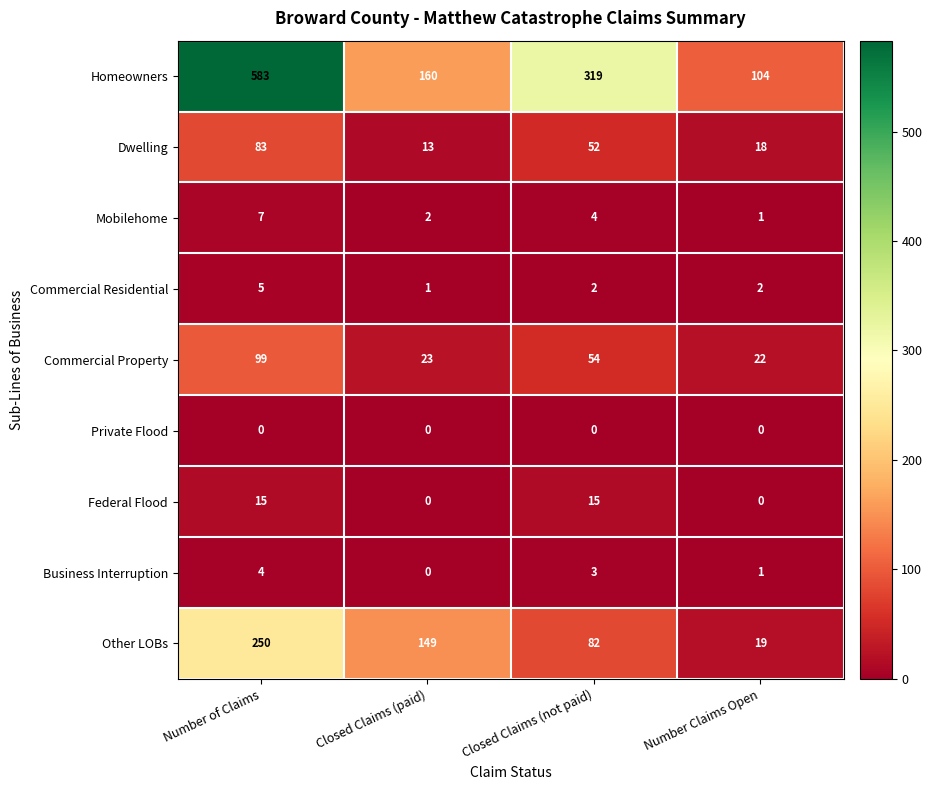

What is the maximum value for Homeowners?

583